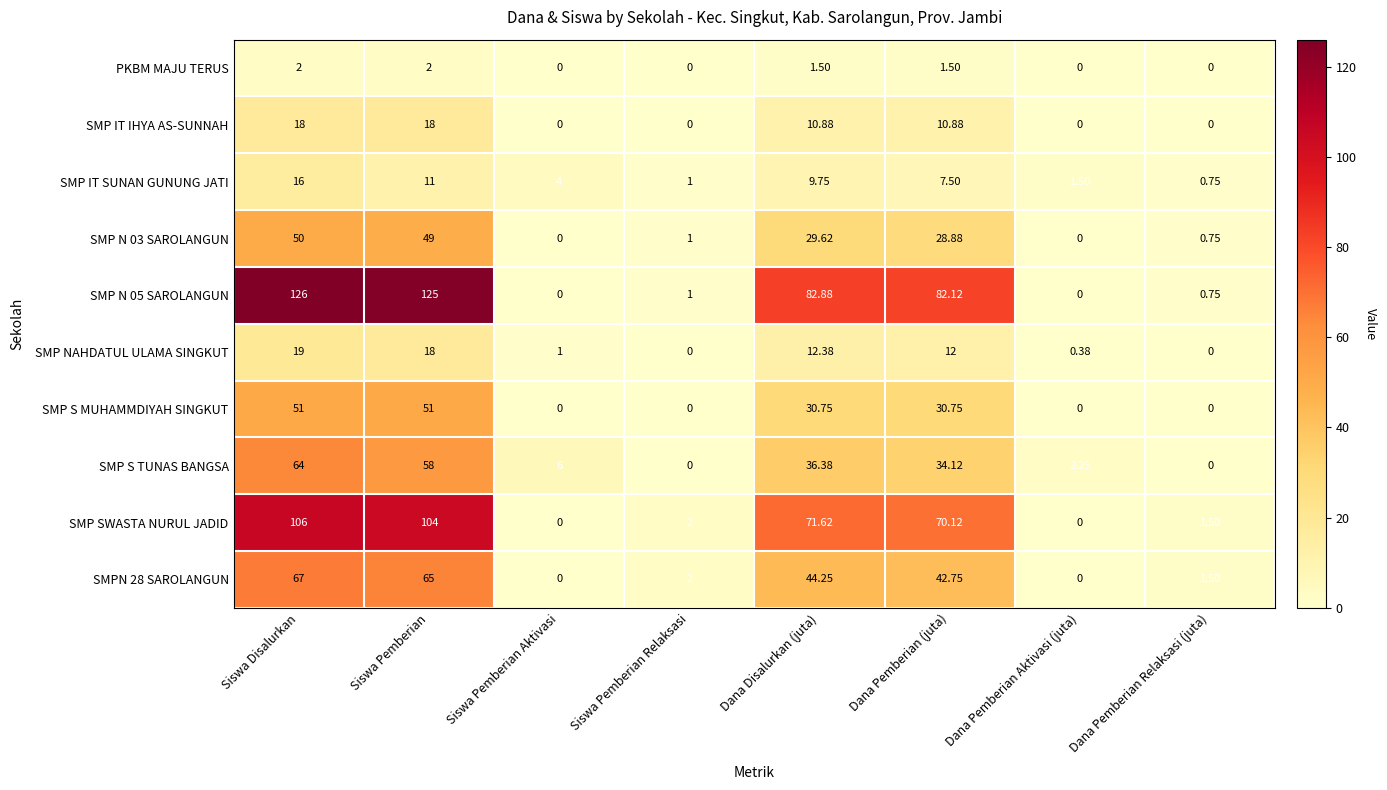

How many series are shown in this chart?

10